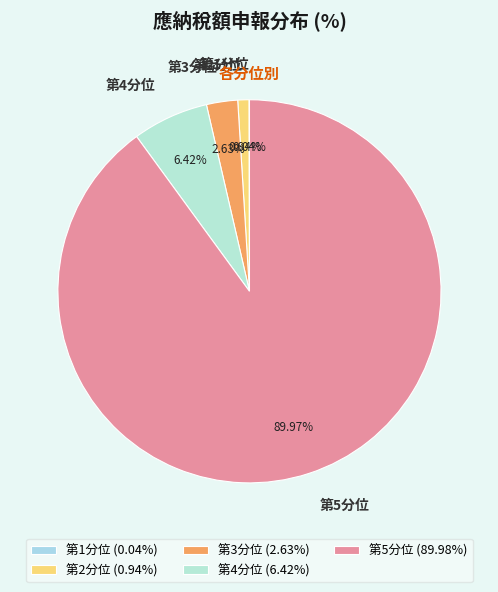

Does 第5分位 account for over 50% of the chart?

Yes